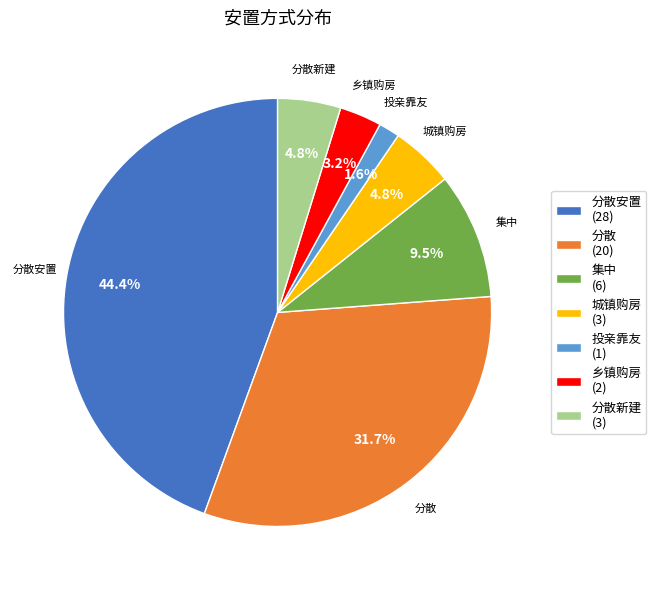

Which category has the biggest portion of the pie?

分散安置 (28)